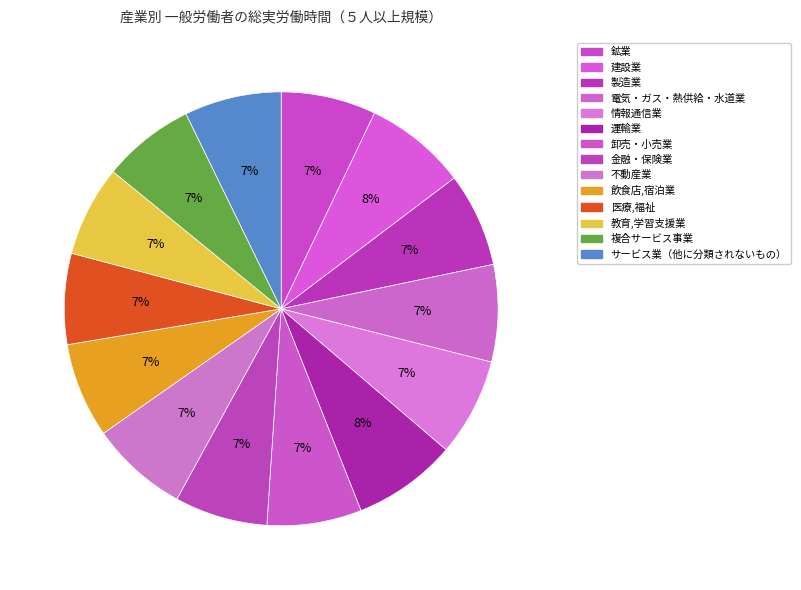

Approximately how many times larger is the value at 建設業 compared to 複合サービス事業?

1.1